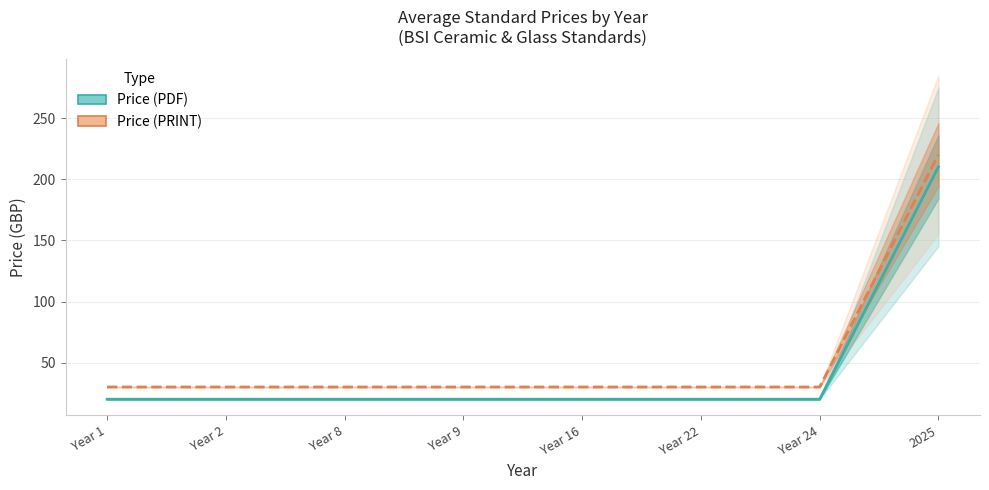

What position from the right is 2025?

1